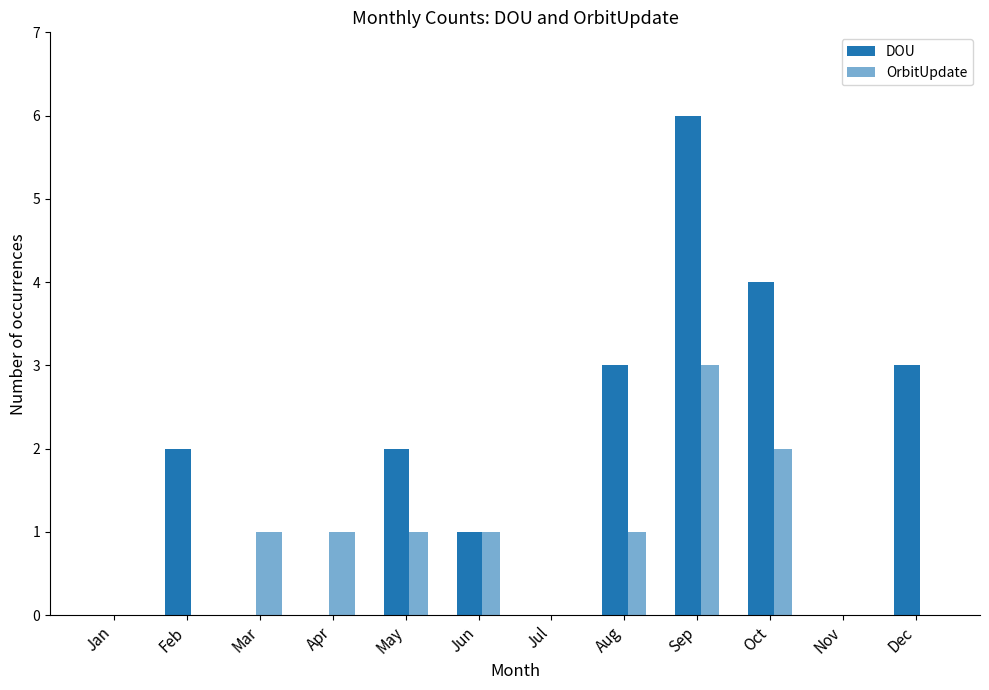

What is the average value of the OrbitUpdate series?

1